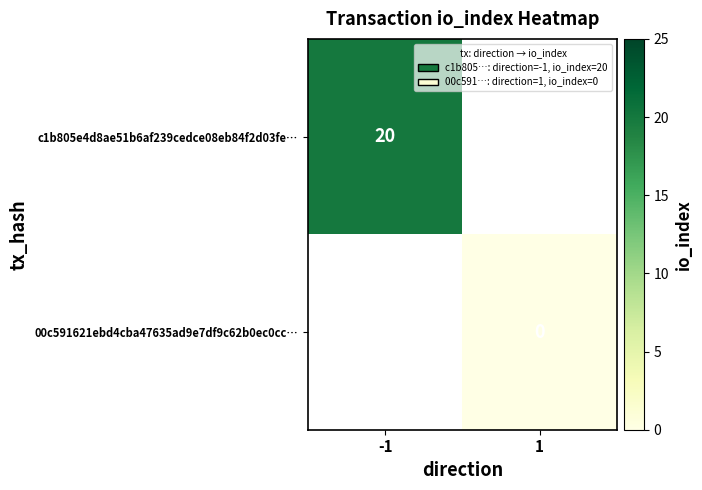

True or false: c1b805e4d8ae51b6af239cedce08eb84f2d03fe… has a value of 28 at -1.

False